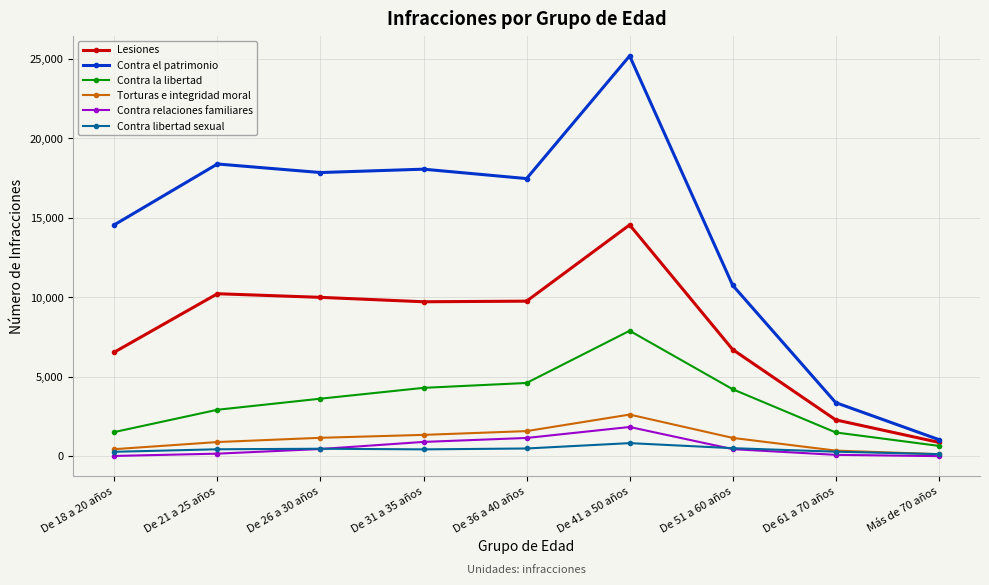

True or false: Lesiones and Contra la libertad cross at least once.

False